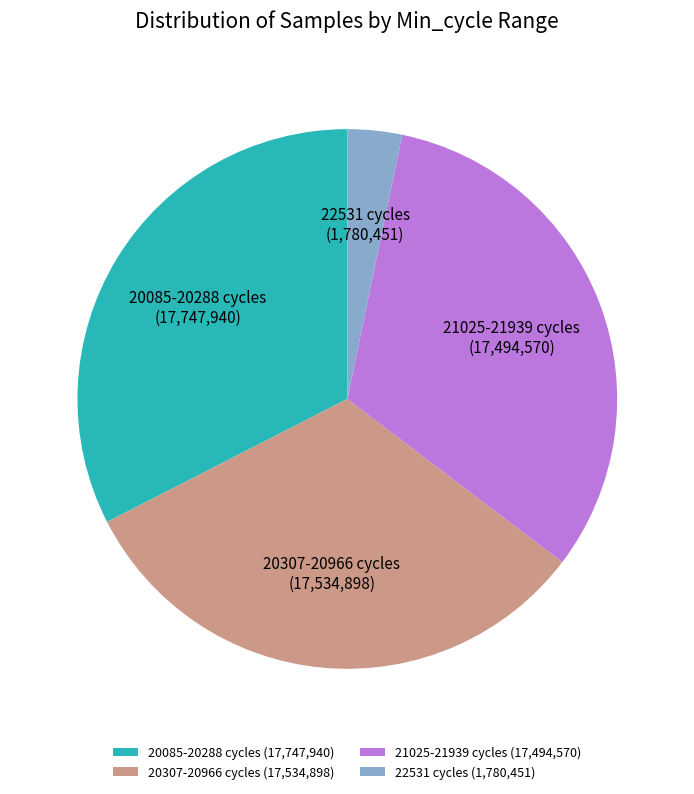

Which has a higher value, 22531 cycles (1,780,451) or 20085-20288 cycles (17,747,940)?

20085-20288 cycles (17,747,940)